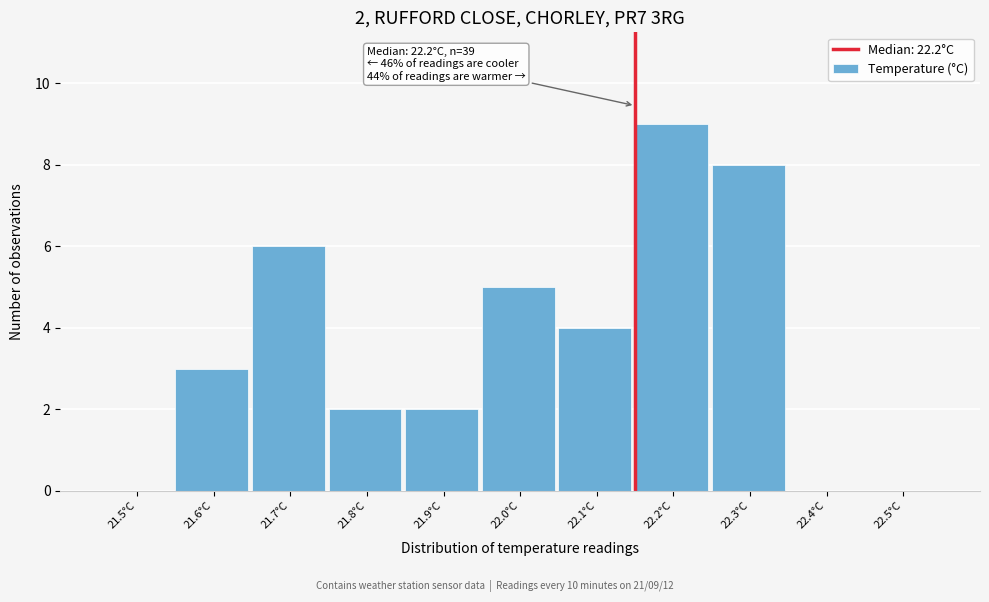

Reading left to right, extract all data points from this chart.

21.5°C=0	21.6°C=3	21.7°C=6	21.8°C=2	21.9°C=2	22.0°C=5	22.1°C=4	22.2°C=9	22.3°C=8	22.4°C=0	22.5°C=0